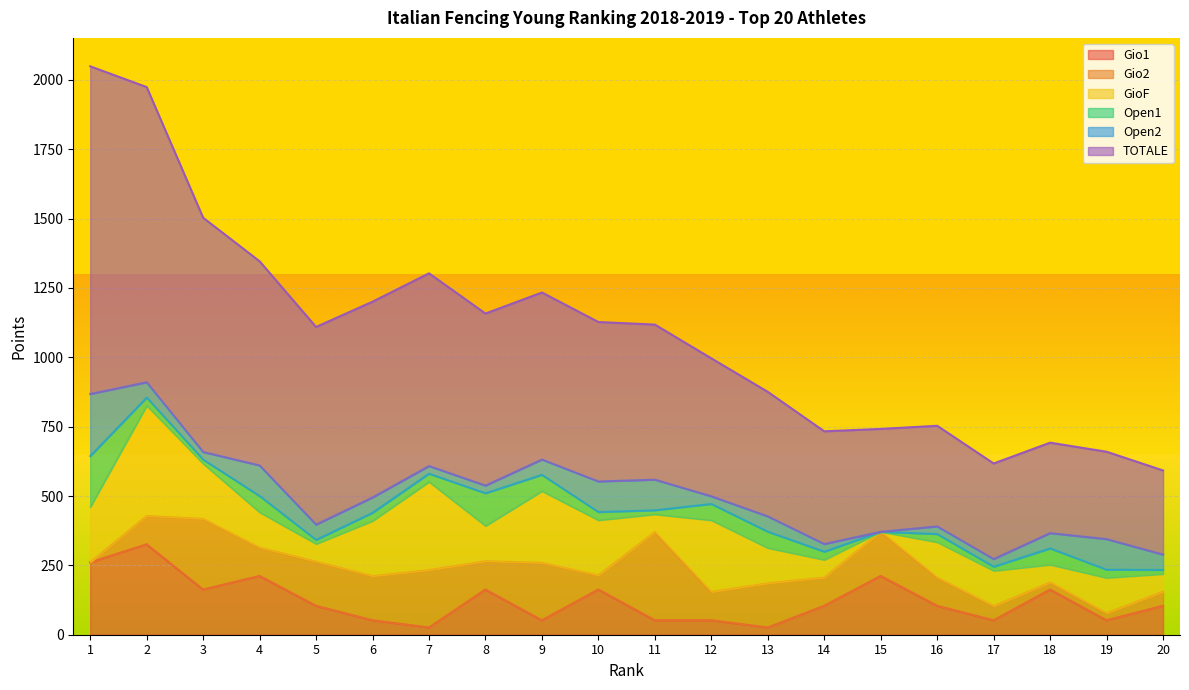

What are all the series names shown in the legend?

Gio1, Gio2, GioF, Open1, Open2, TOTALE